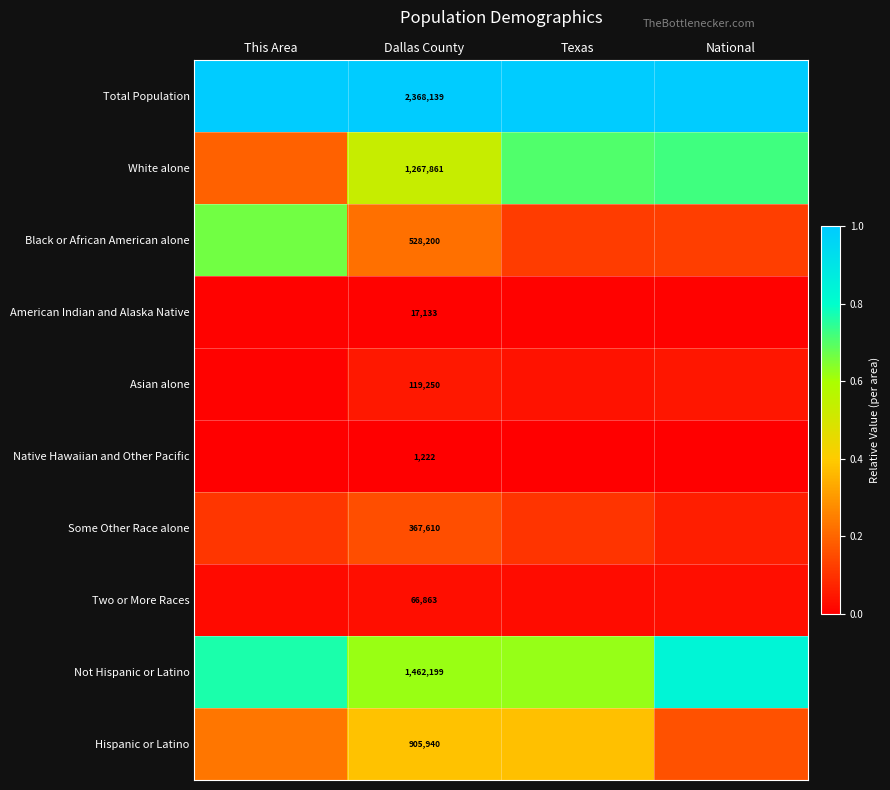

How many categories are shown in the chart?

4